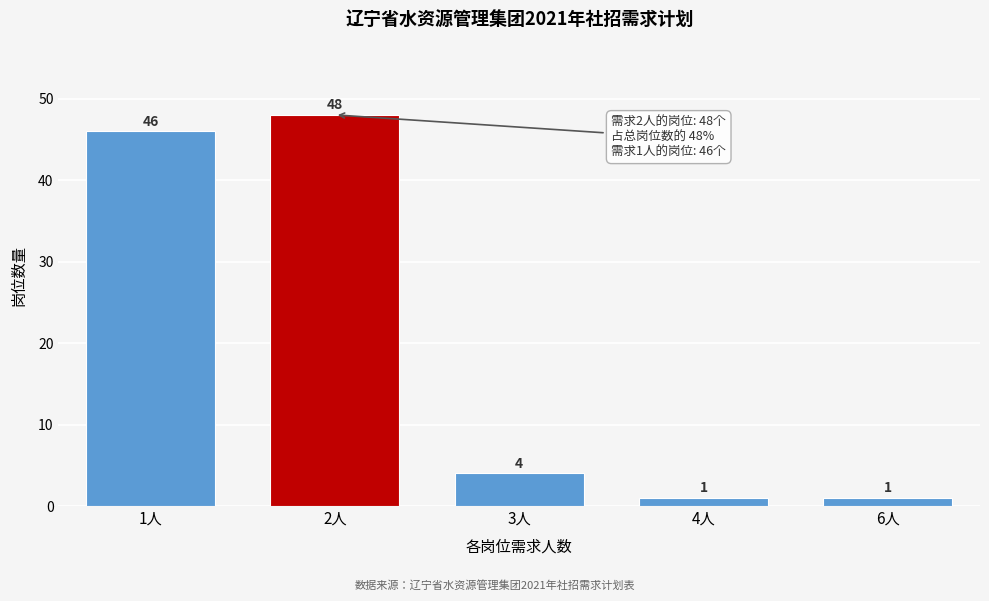

Reading left to right, what are all the values shown in this chart?

1人=46	2人=48	3人=4	4人=1	6人=1